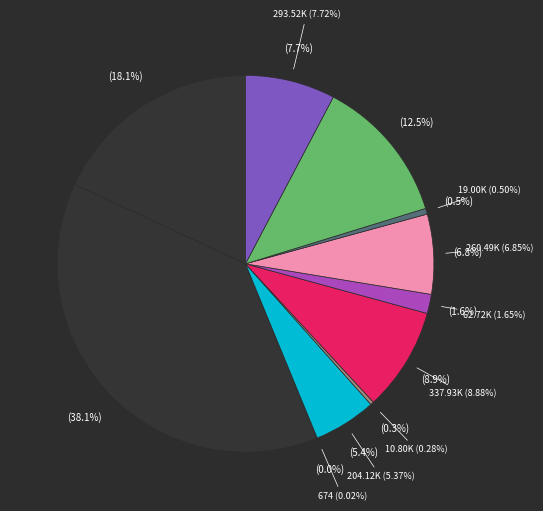

True or false: Резервные фонды accounts for 1% of the total.

False